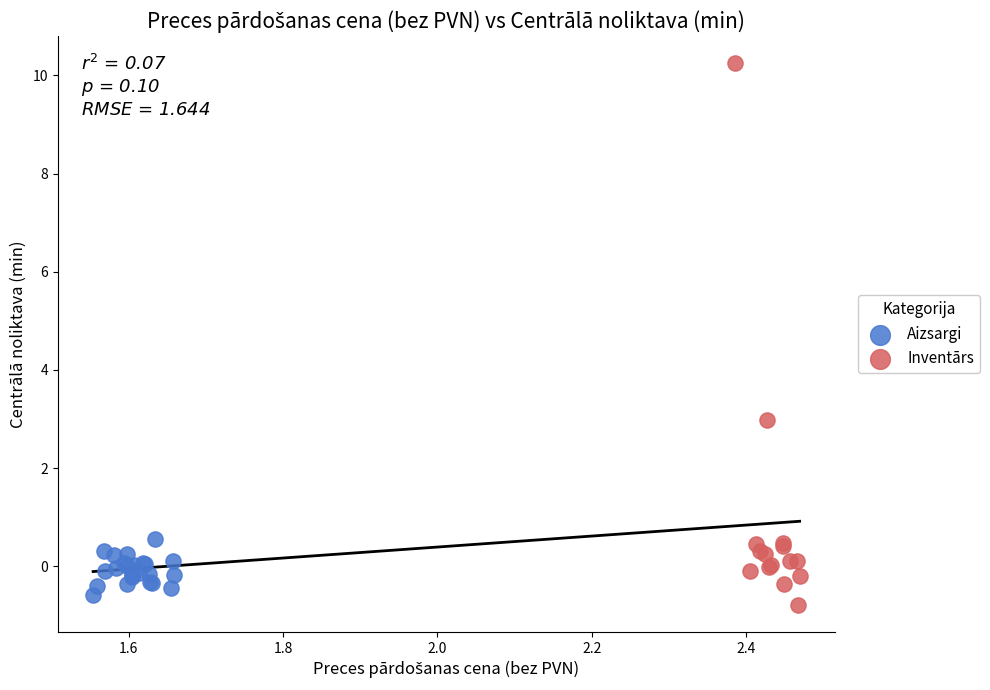

Which series reaches the maximum Y coordinate?

Inventārs